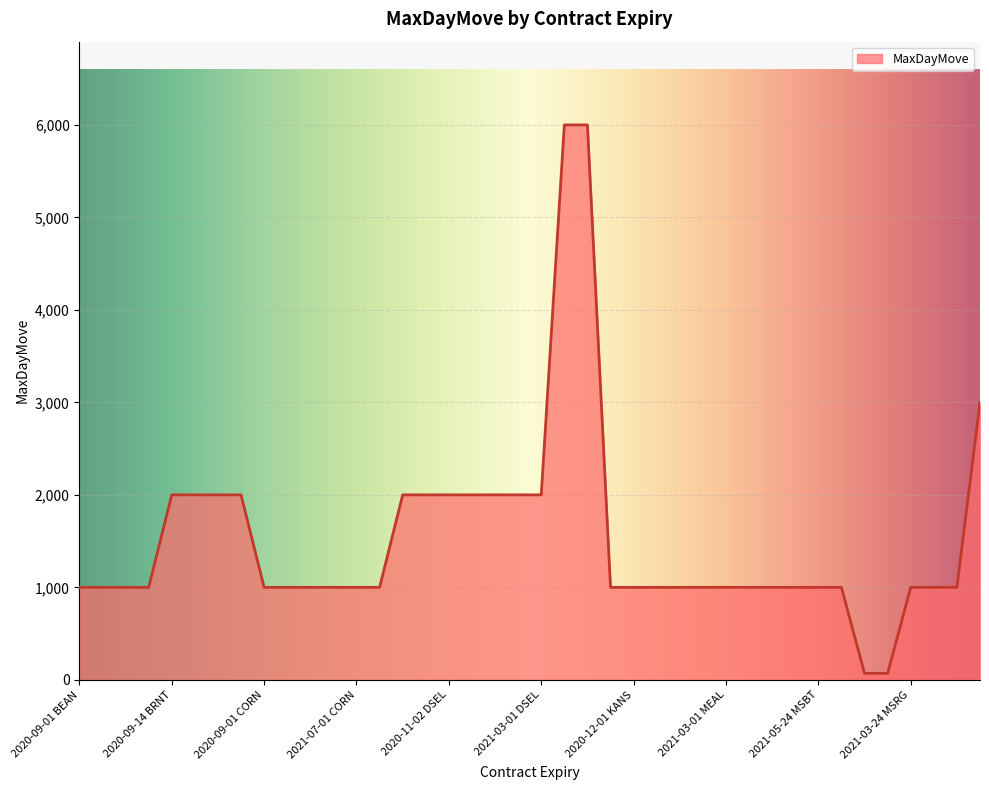

What is the difference between the maximum and minimum values?

5930